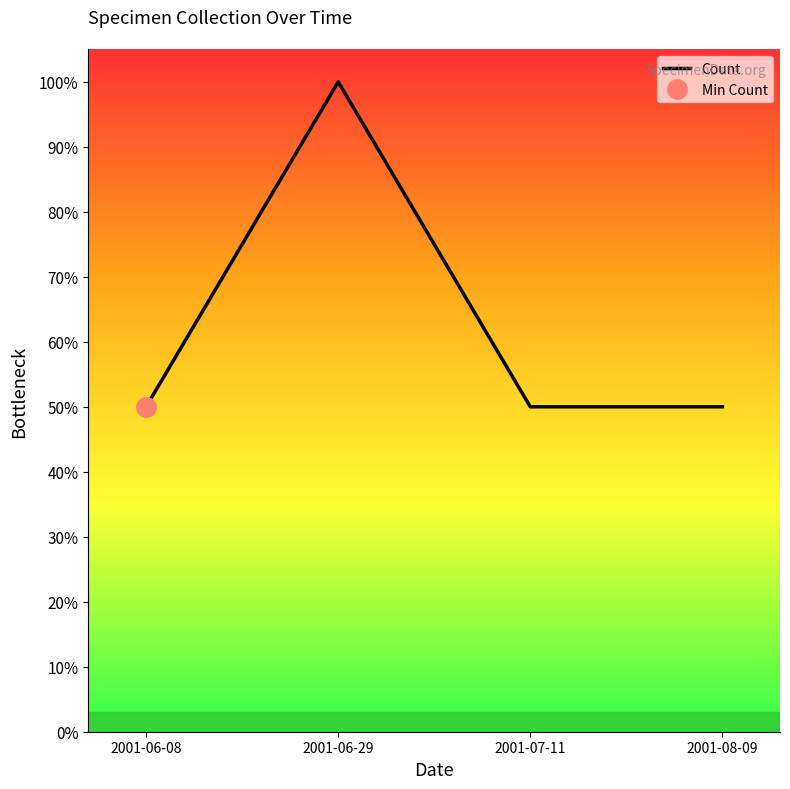

What is the difference between the maximum and minimum values?

0.5